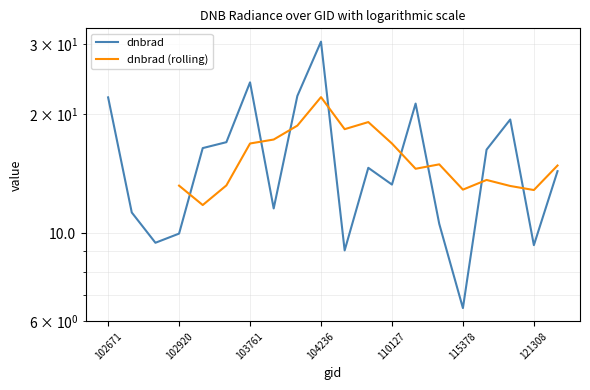

What is the value of the 15th point from the left?

10.6